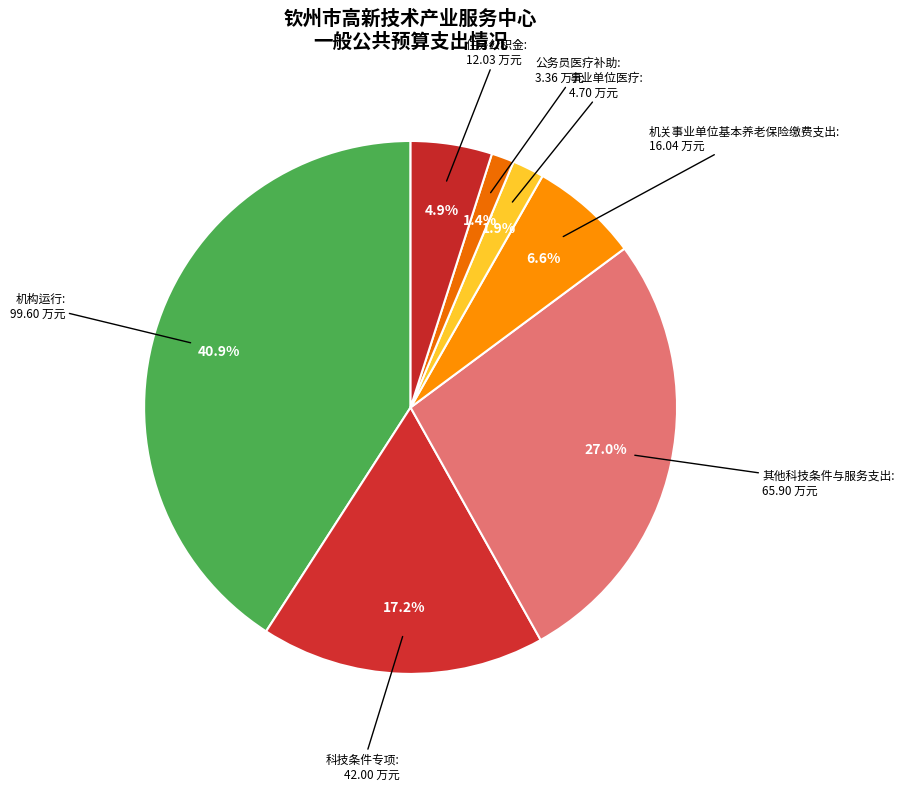

Combined, do 机构运行 and 事业单位医疗 account for over 50%?

No